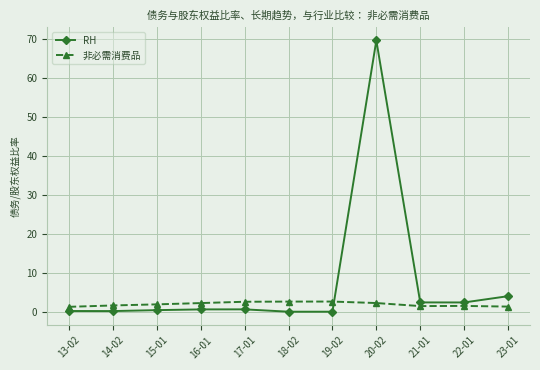

What is the difference between the highest and lowest values at 18-02?

2.6